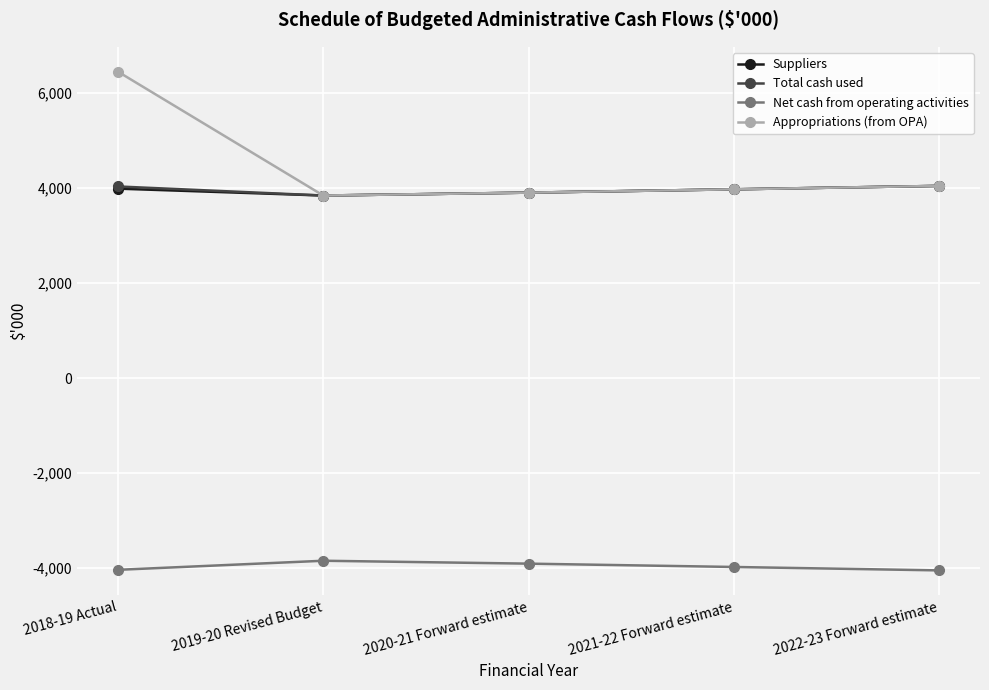

Is it true that Net cash from operating activities equals -3976 at 2021-22 Forward estimate?

True